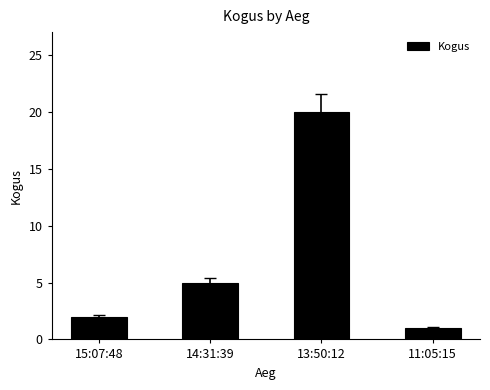

Does the chart contain stacked bars?

No